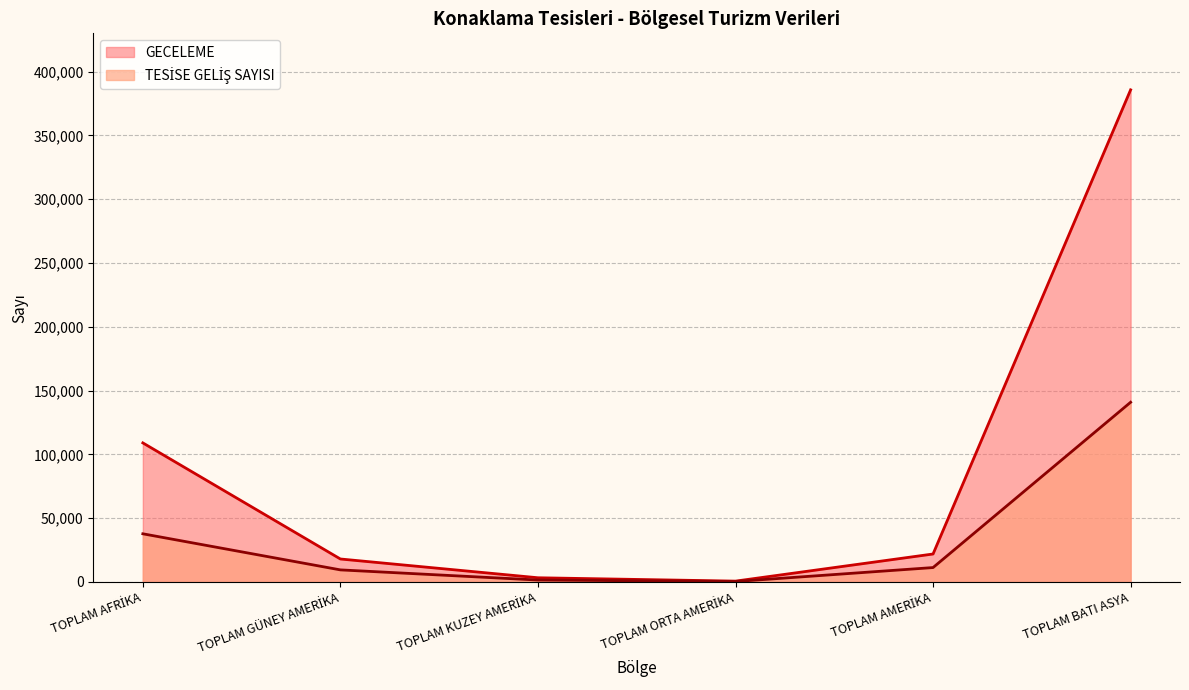

What value does the GECELEME series have at TOPLAM BATI ASYA?

385704